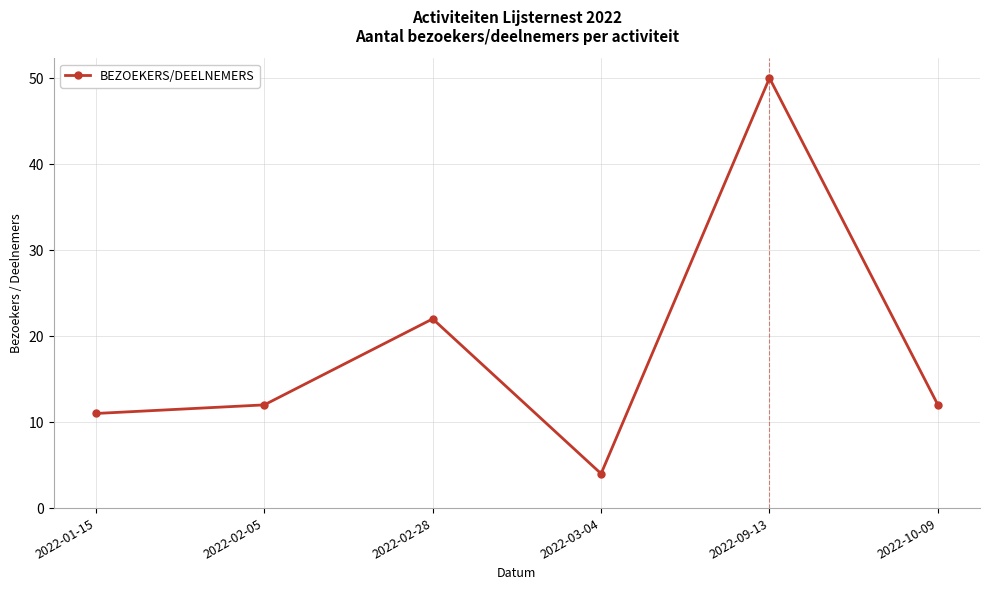

Reading left to right, what are all the values shown in this chart?

2022-01-15=11	2022-02-05=12	2022-02-28=22	2022-03-04=4	2022-09-13=50	2022-10-09=12